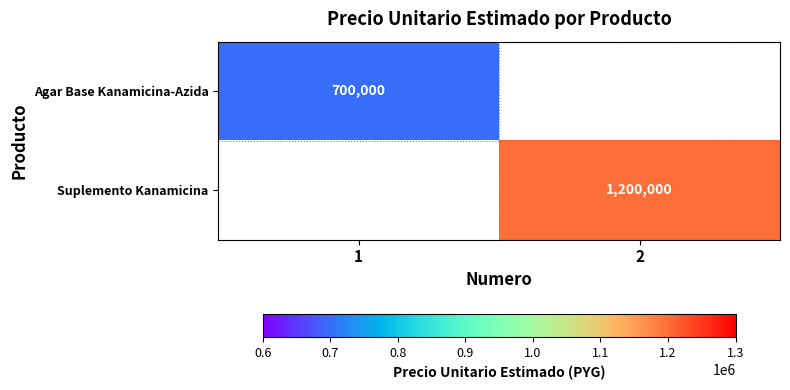

Is the value of Suplemento Kanamicina at 2 greater than the value of Agar Base Kanamicina-Azida at 1?

Yes